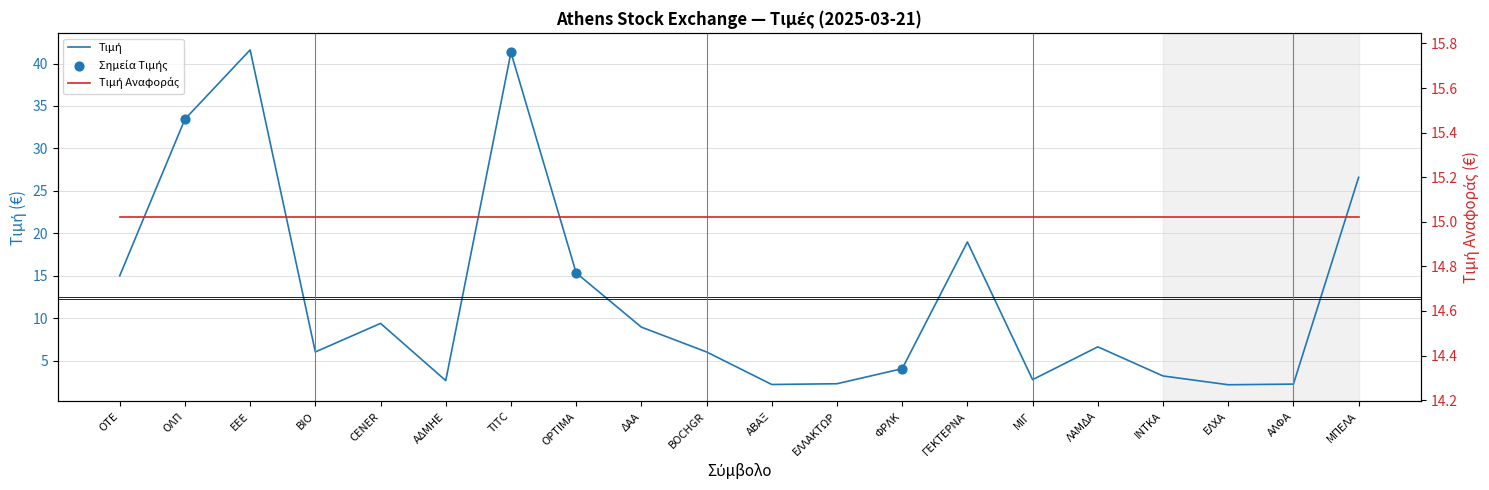

What is the change in value from ΟΛΠ to ΜΠΕΛΑ?

-6.9